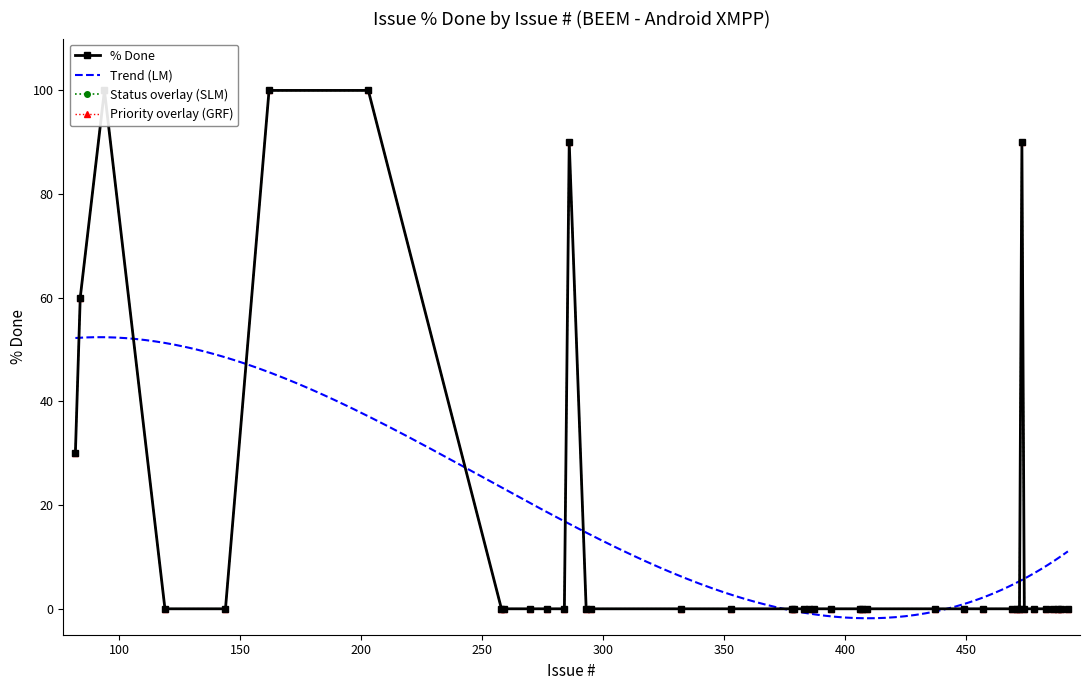

What is the sum of all values?

570